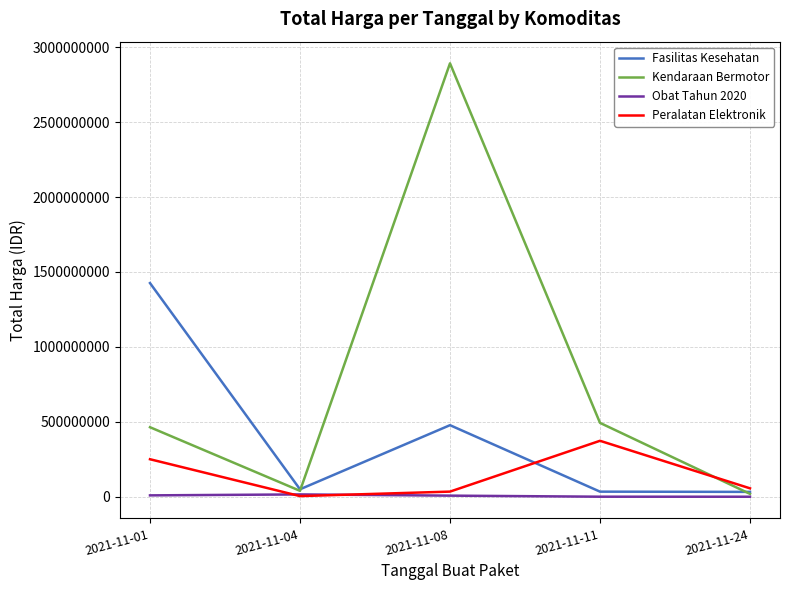

Is this an area chart (filled region under the line)?

No